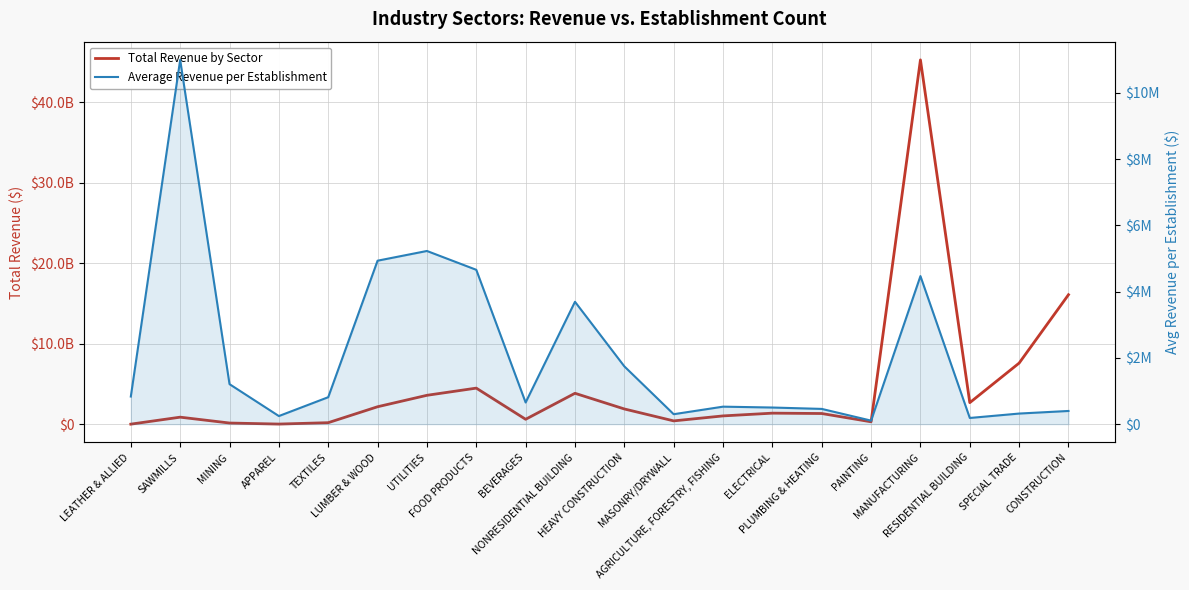

Where is the first local minimum for Total Revenue by Sector?

APPAREL